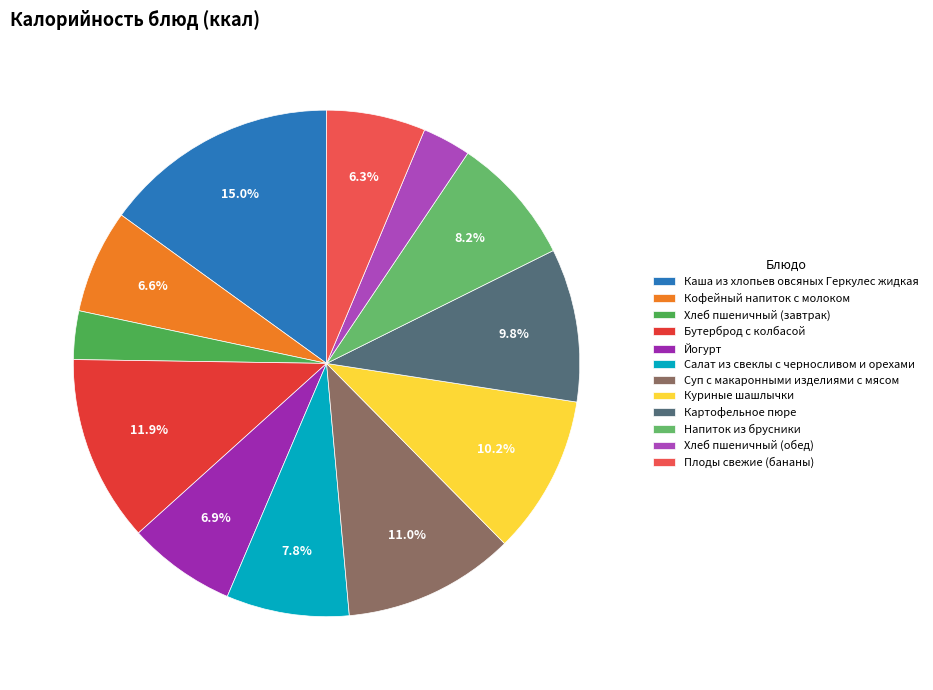

How many slices are in this pie chart?

12